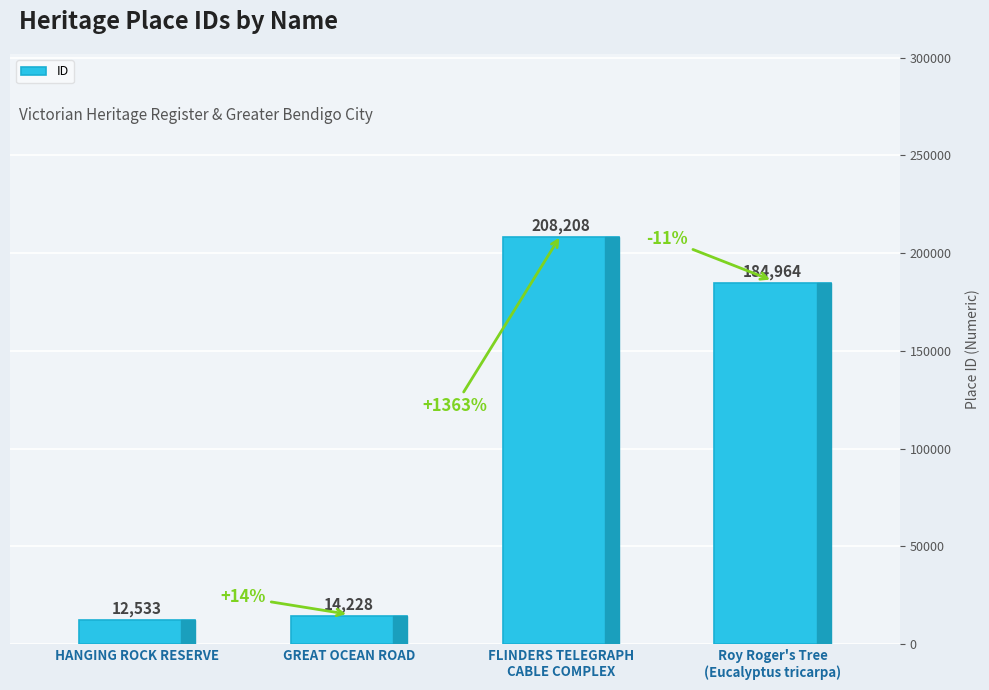

What is the label of the 2nd bar from the right?

FLINDERS TELEGRAPH
CABLE COMPLEX